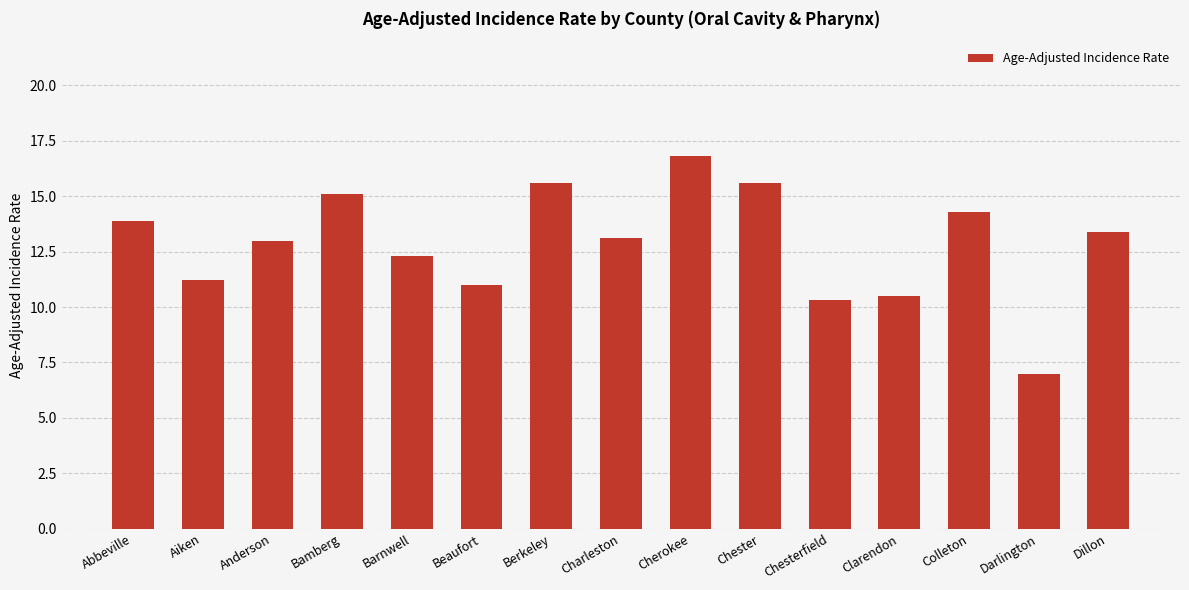

What is the ratio of the value at Darlington to the value at Charleston?

0.5